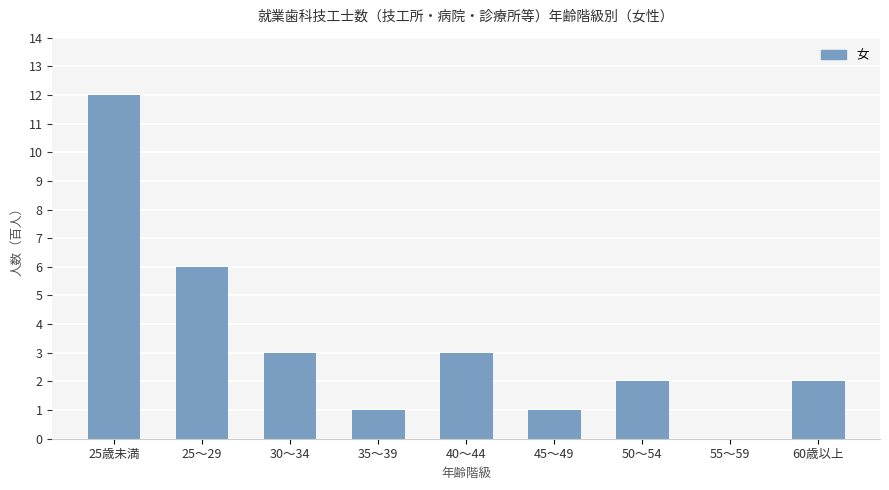

Approximately how many times larger is the value at 60歳以上 compared to 35～39?

2.0